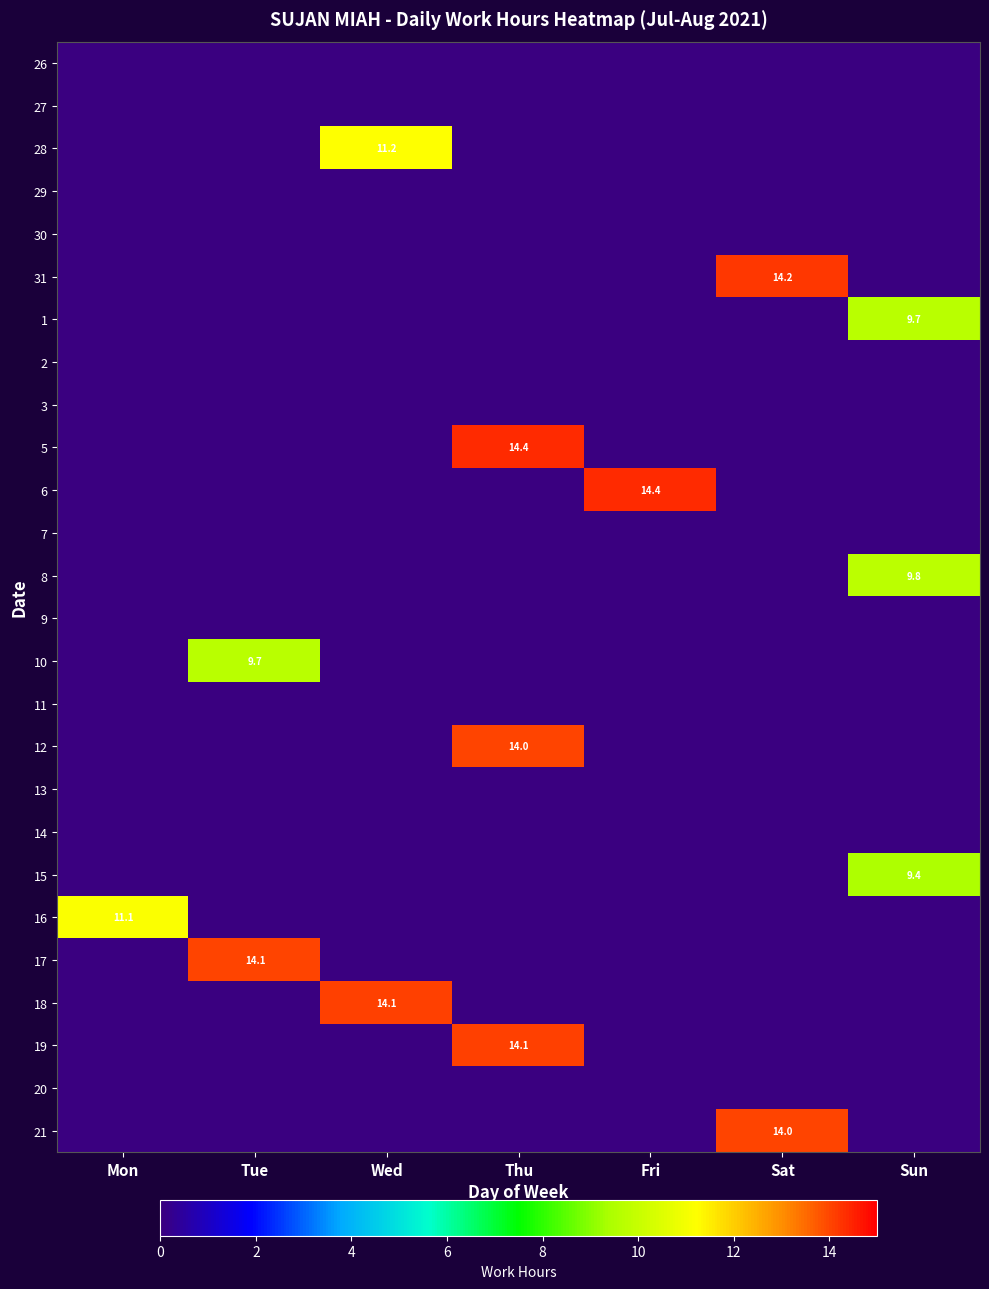

The value of 8 at Sun is 9.8. True or false?

True